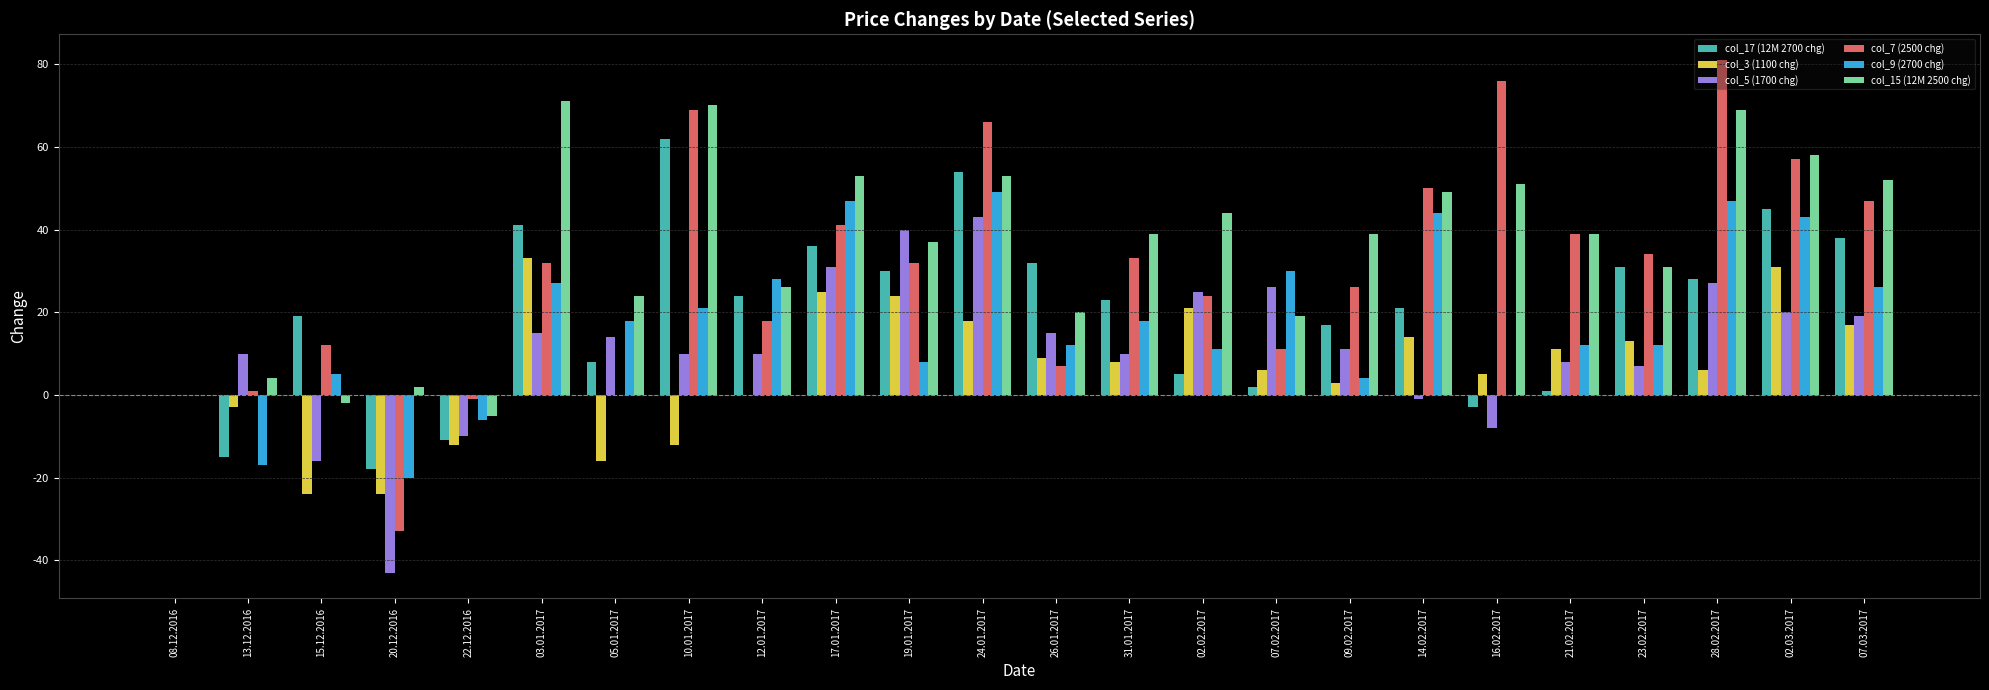

The col_5 (1700 chg) series shows 11 at 09.02.2017. True or false?

True